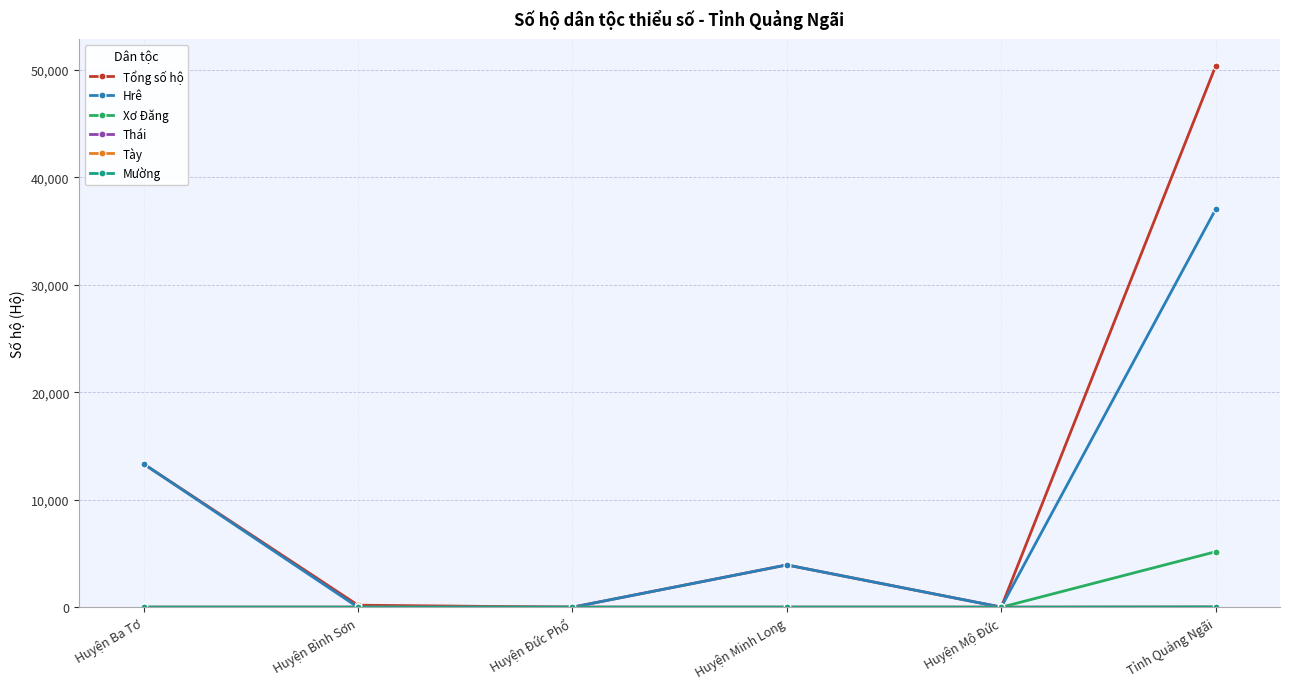

What is the greatest value displayed?

50369